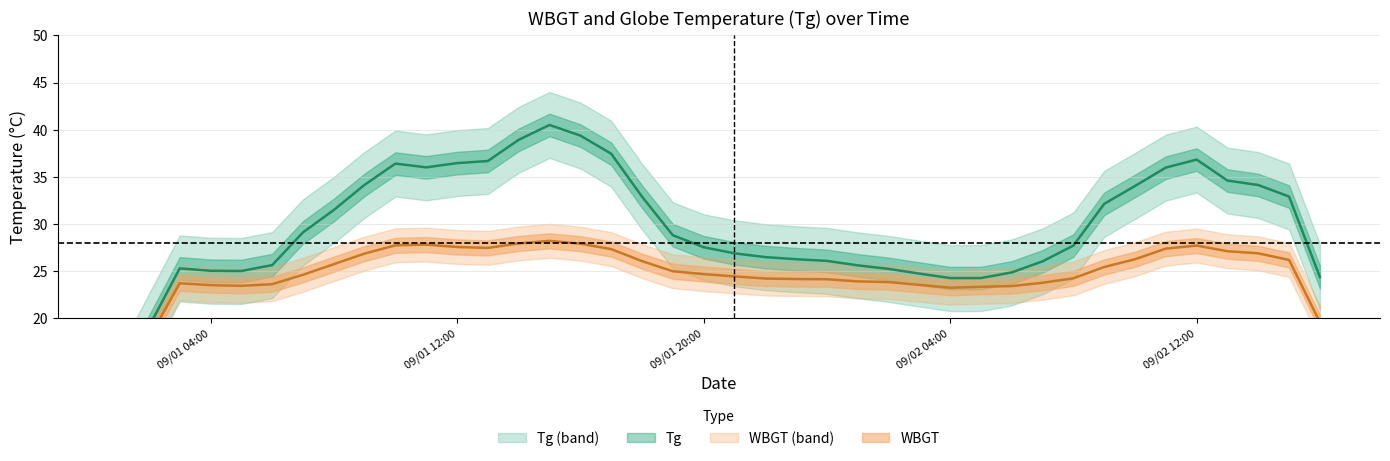

Between 9/1 11:00 and 9/1 6:00, which is larger?

9/1 11:00